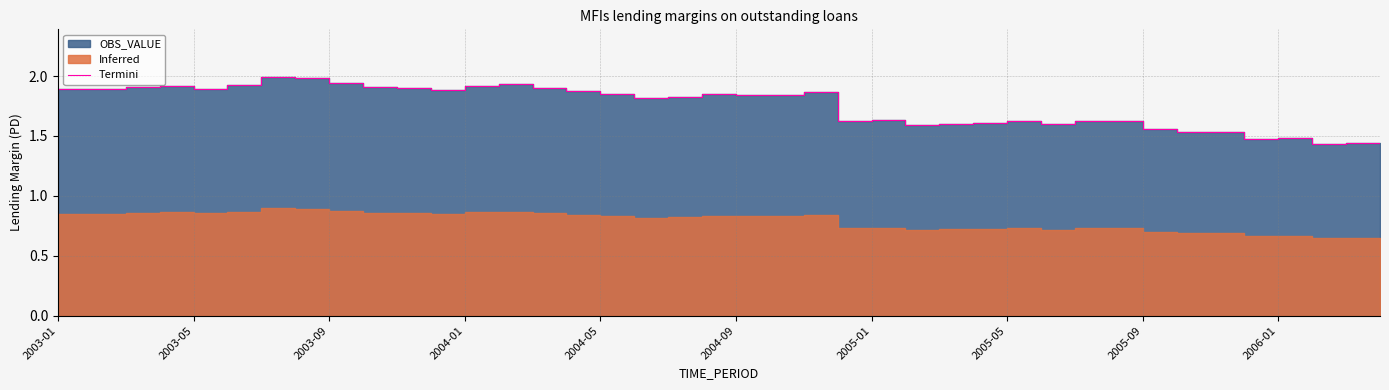

Reading left to right, list all the values displayed in this chart.

1.9	1.9	1.9	1.9	1.9	1.9	2.0	2.0	1.9	1.9	1.9	1.9	1.9	1.9	1.9	1.9	1.9	1.8	1.8	1.8	1.8	1.8	1.9	1.6	1.6	1.6	1.6	1.6	1.6	1.6	1.6	1.6	1.6	1.5	1.5	1.5	1.5	1.4	1.4	1.4